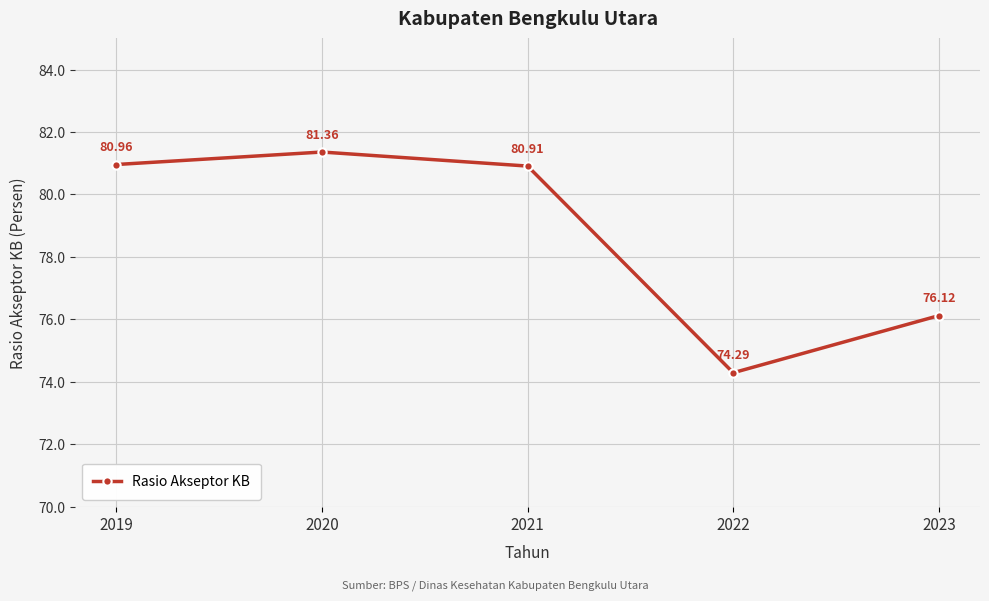

What is the value of the 3rd point from the left?

80.9